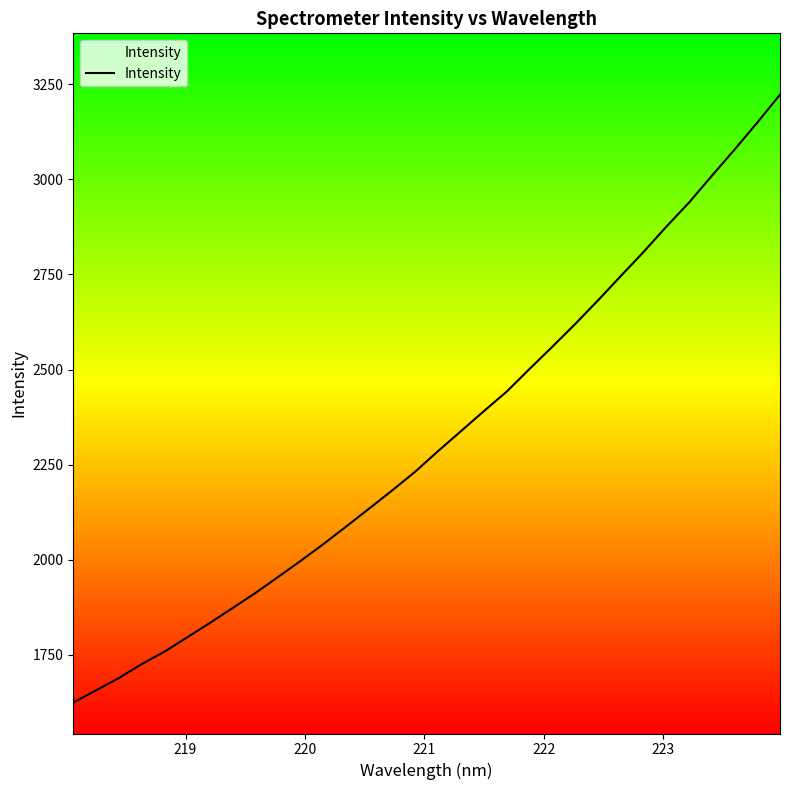

Reading left to right, list all the values displayed in this chart.

1624.9	1657.2	1689.4	1726.1	1758.8	1796.6	1834.7	1874.1	1913.6	1956.0	1998.8	2043.2	2089.4	2136.2	2183.5	2232.3	2286.3	2338.5	2390.8	2442.0	2501.4	2559.8	2619.3	2681.4	2745.3	2808.7	2875.1	2938.7	3008.8	3077.9	3149.0	3222.6